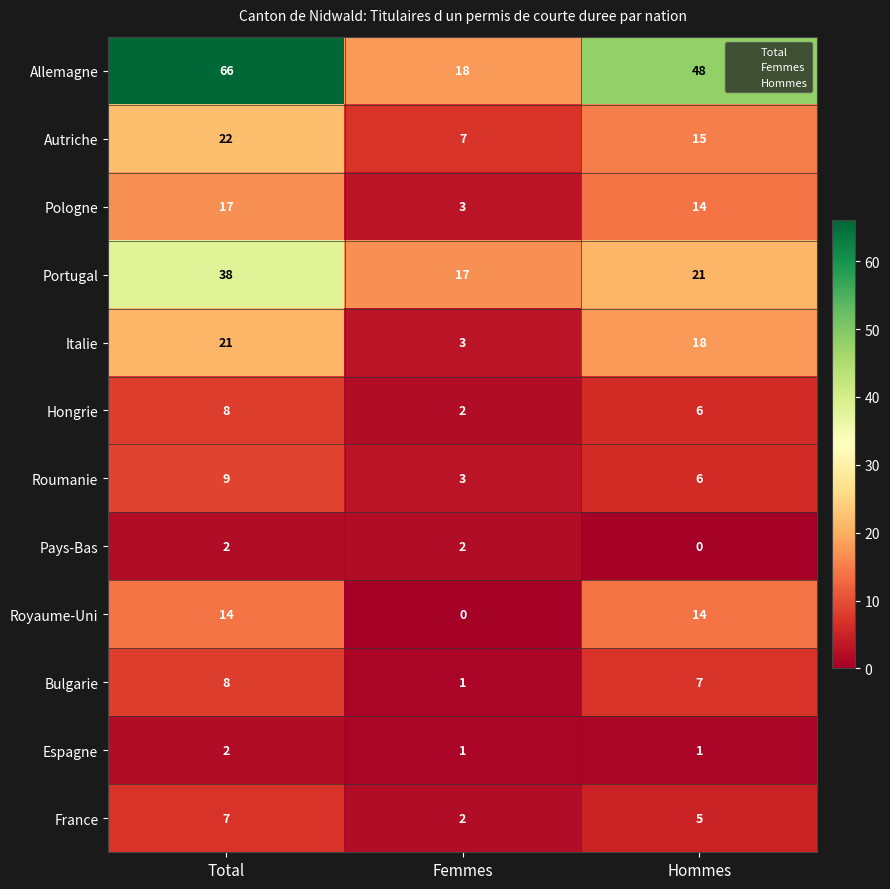

What is the approximate value of Italie at Total, to the nearest 10?

20